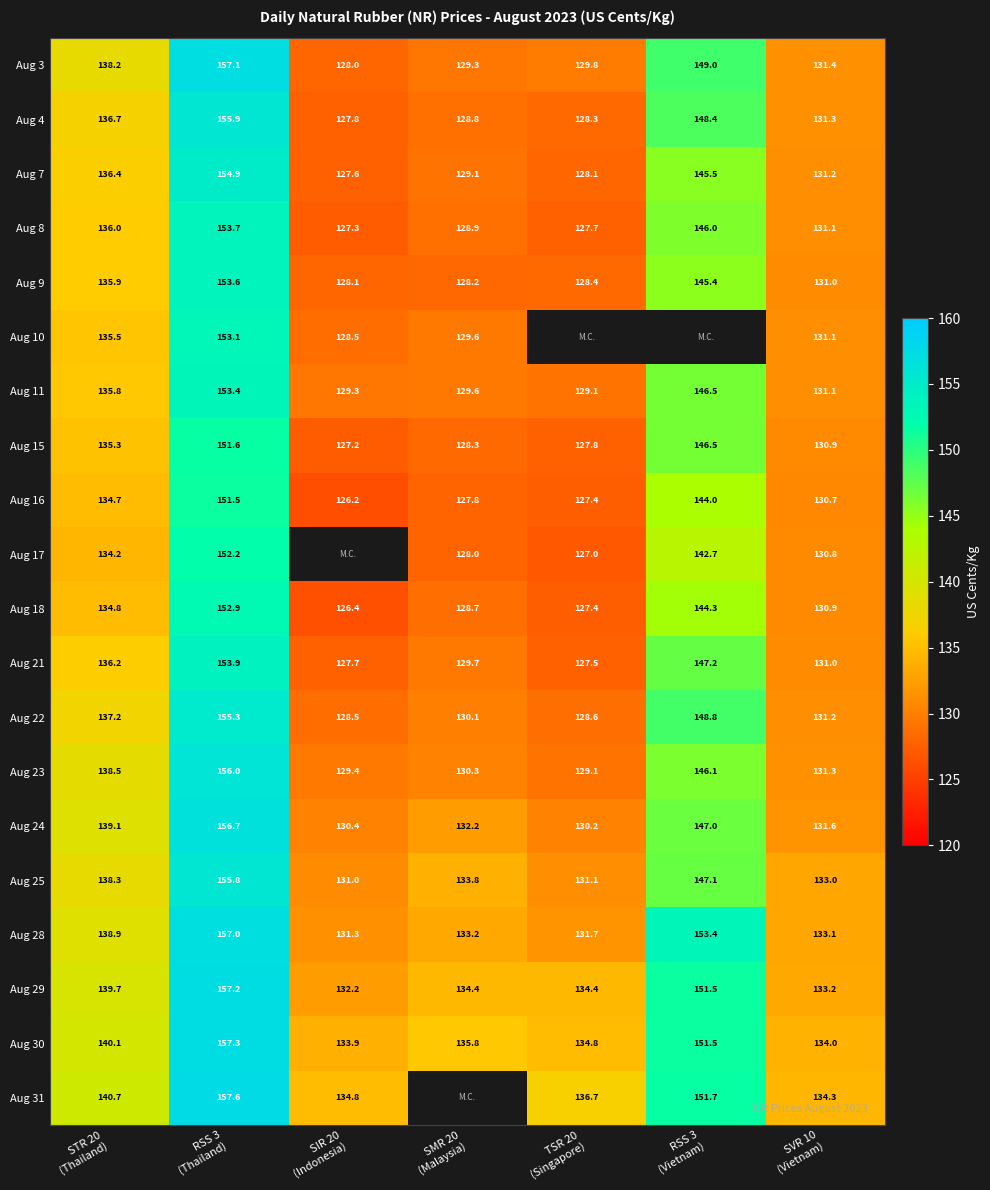

How many categories are shown in the chart?

7